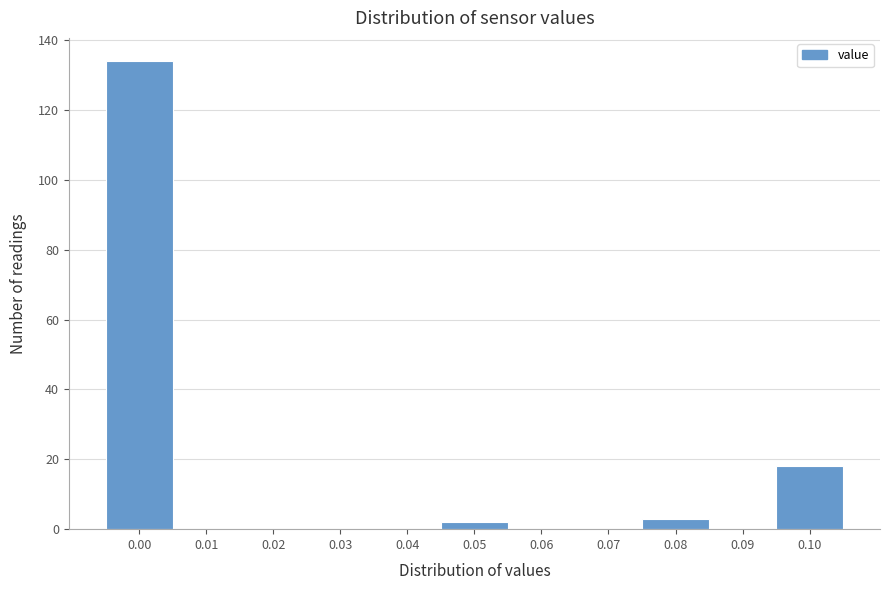

Reading right to left, what are all the values shown in this chart?

0.10=18	0.09=0	0.08=3	0.07=0	0.06=0	0.05=2	0.04=0	0.03=0	0.02=0	0.01=0	0.00=134